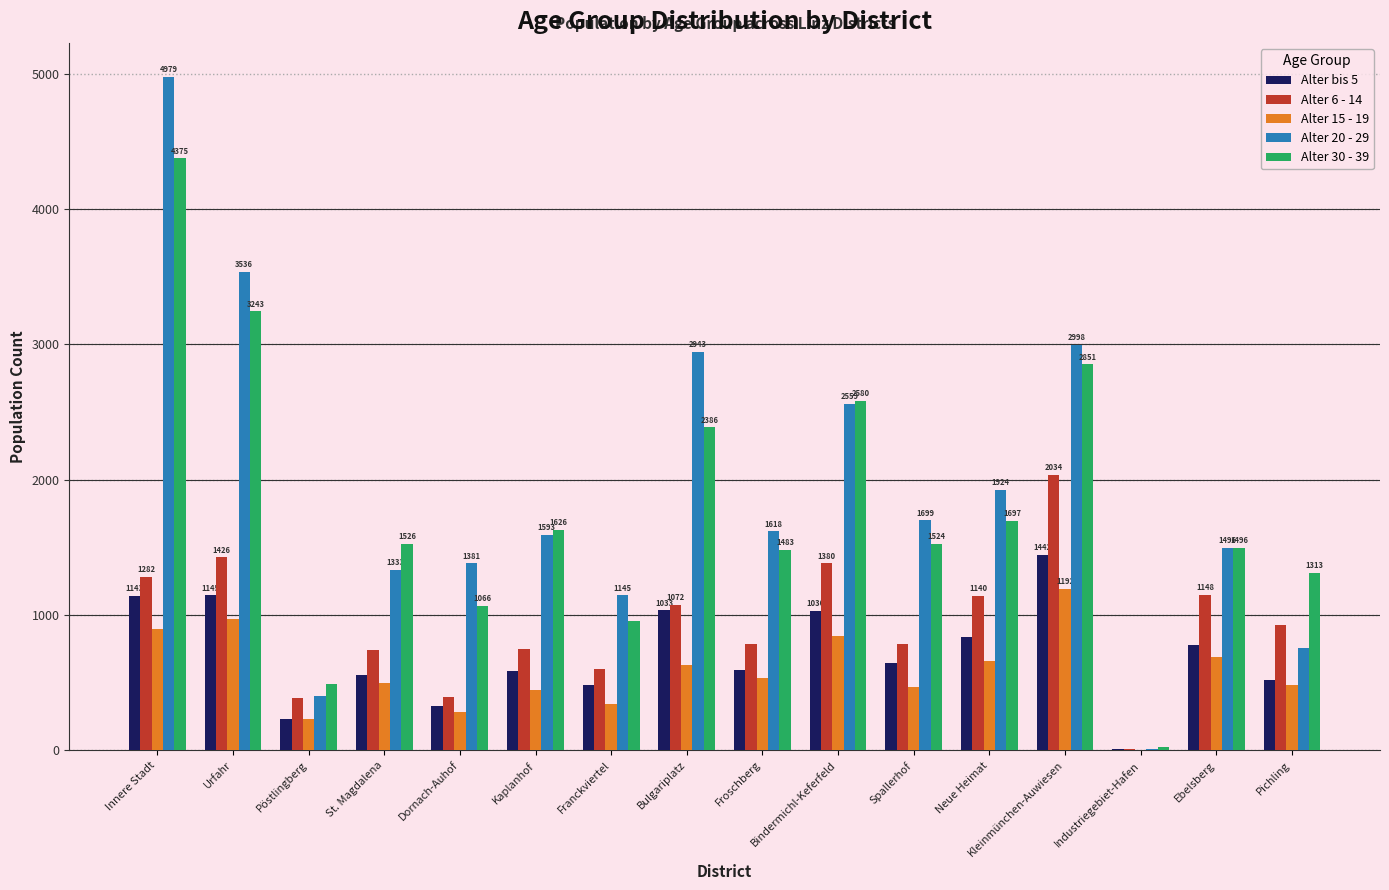

What is the total value across all series at Kleinmünchen-Auwiesen?

10517